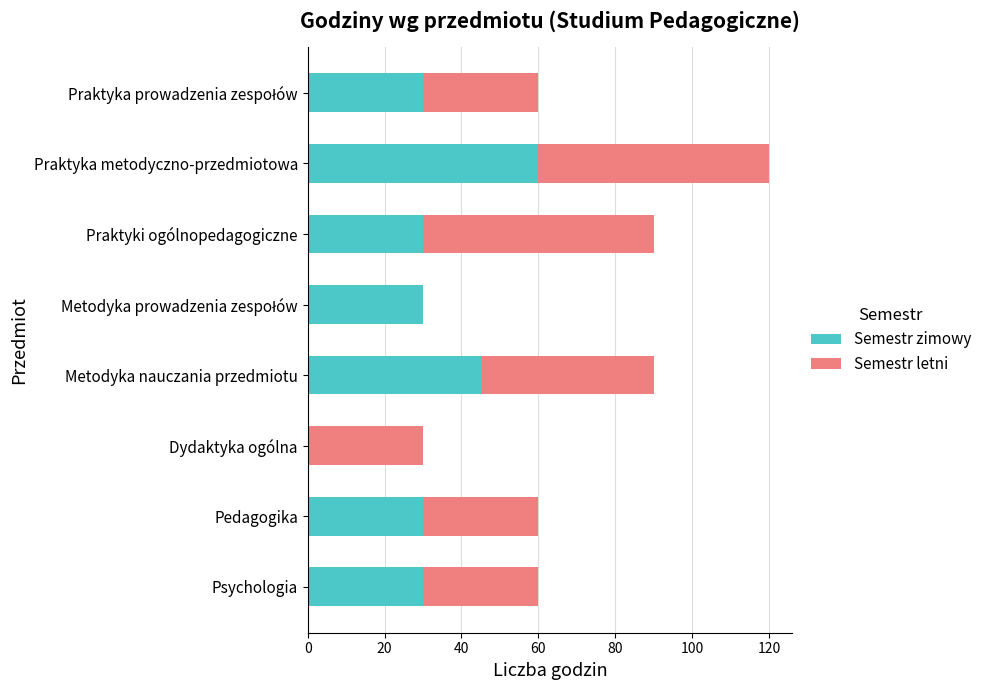

What is the highest value of the Semestr zimowy series?

60